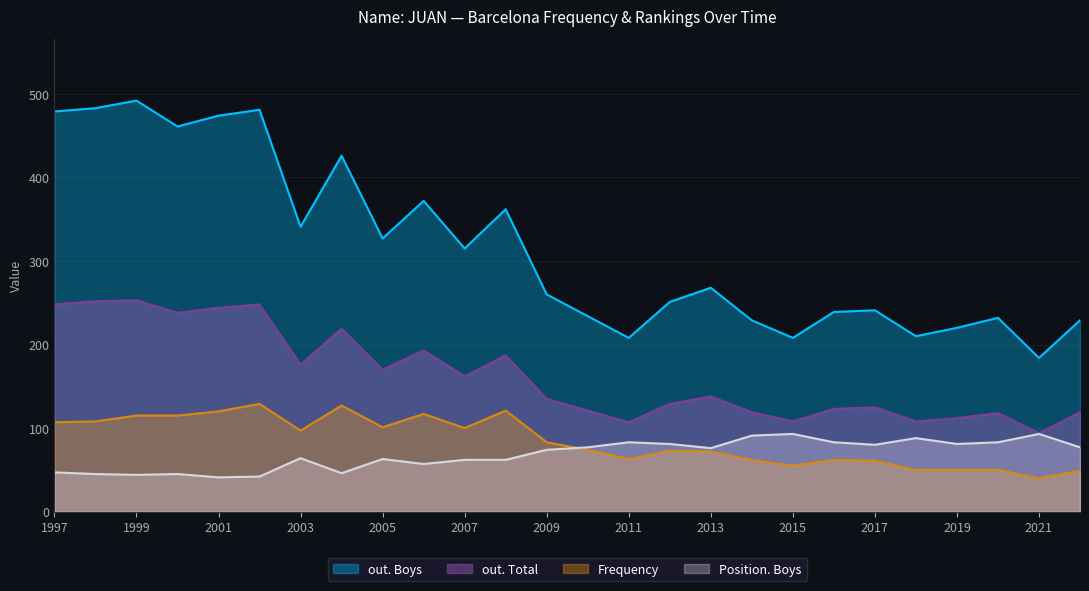

The value of Position. Boys at 2005 is 63. True or false?

True